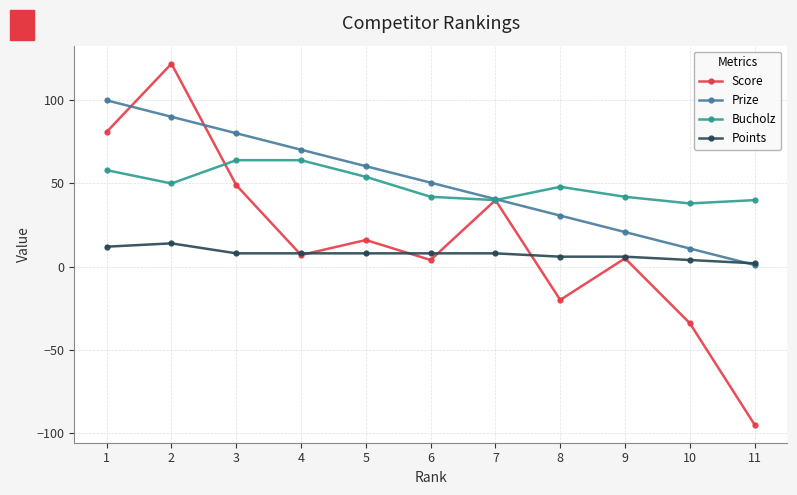

Is the value of Points at 4 greater than the value of Score at 1?

No